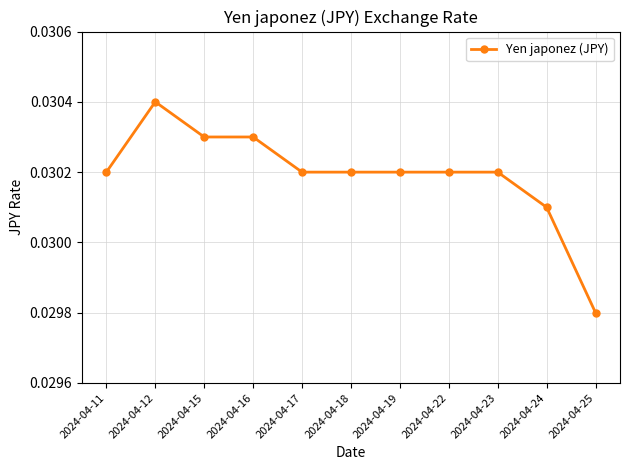

Which category has the lowest value across all series?

2024-04-25